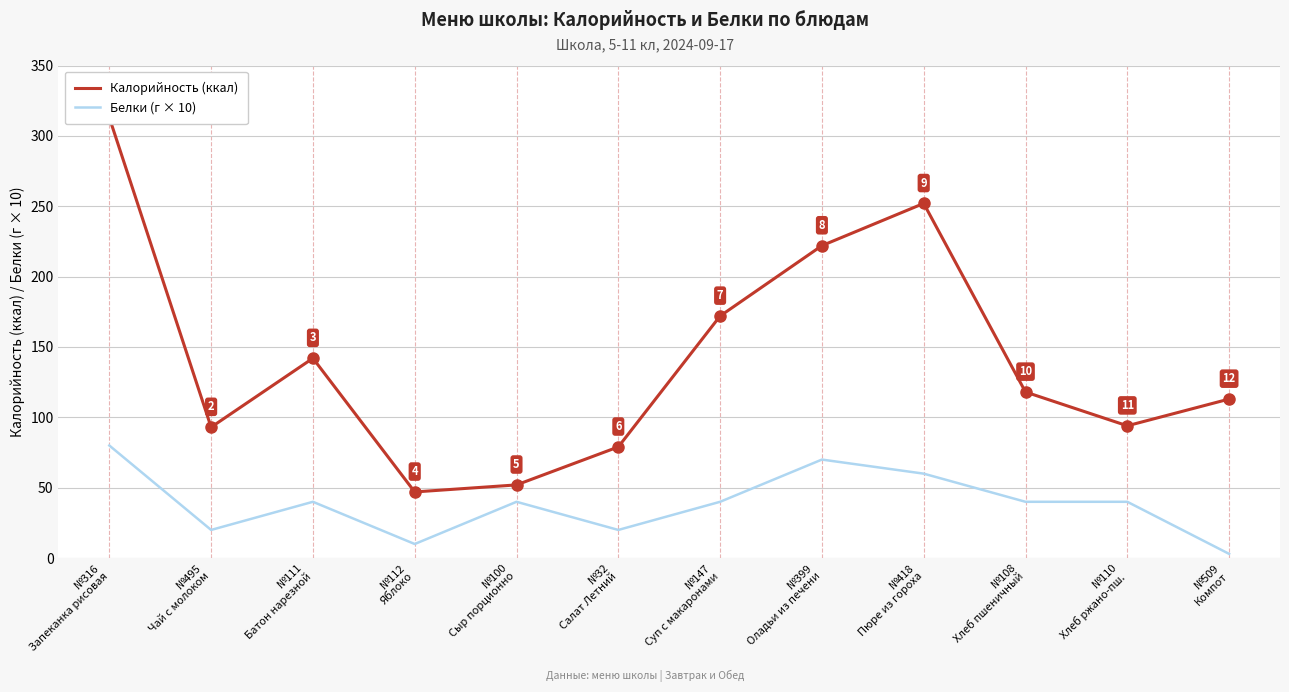

What position from the right is №509
Компот?

1